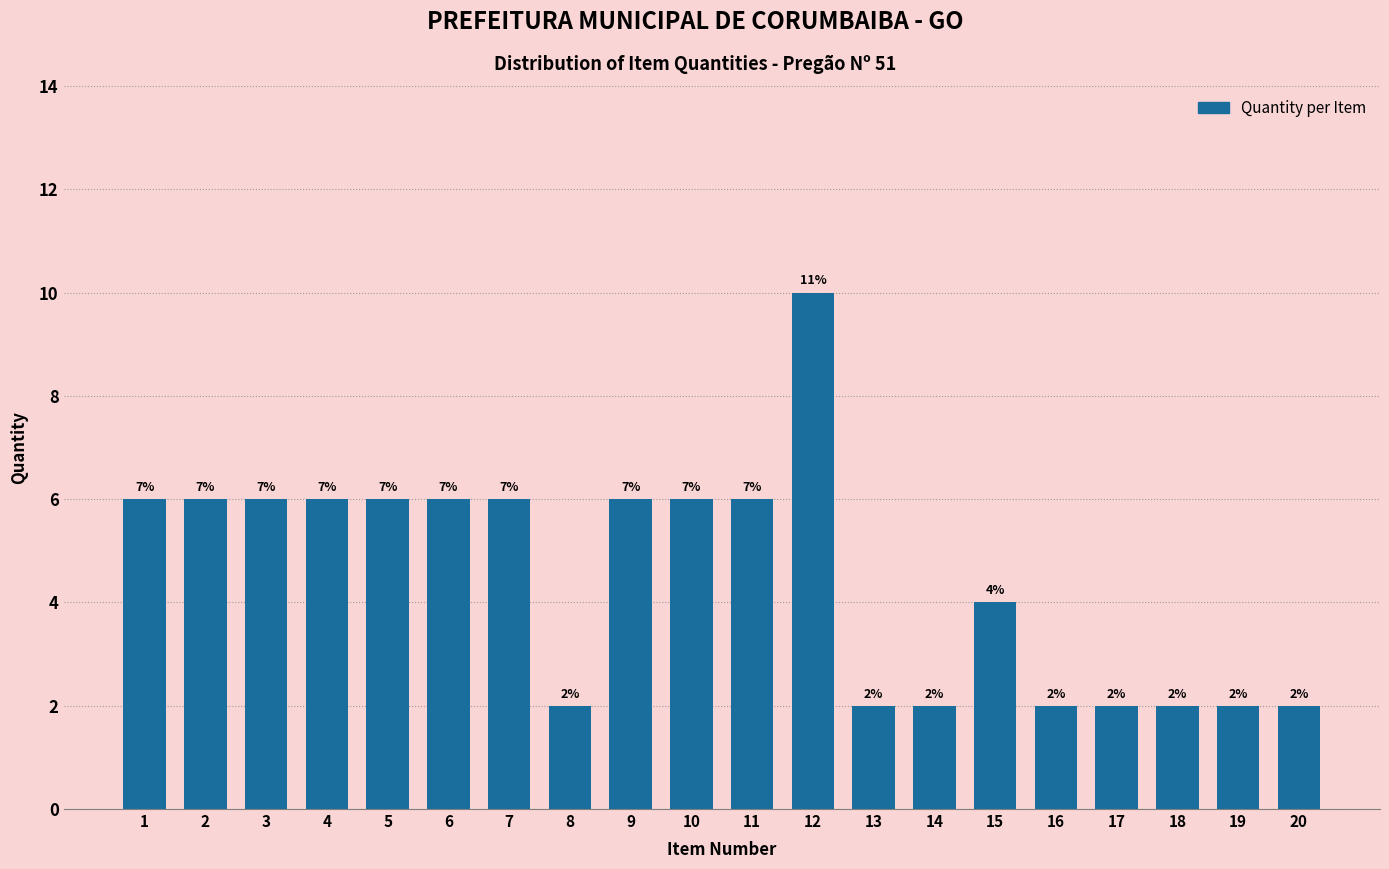

How many bars are there in total?

20